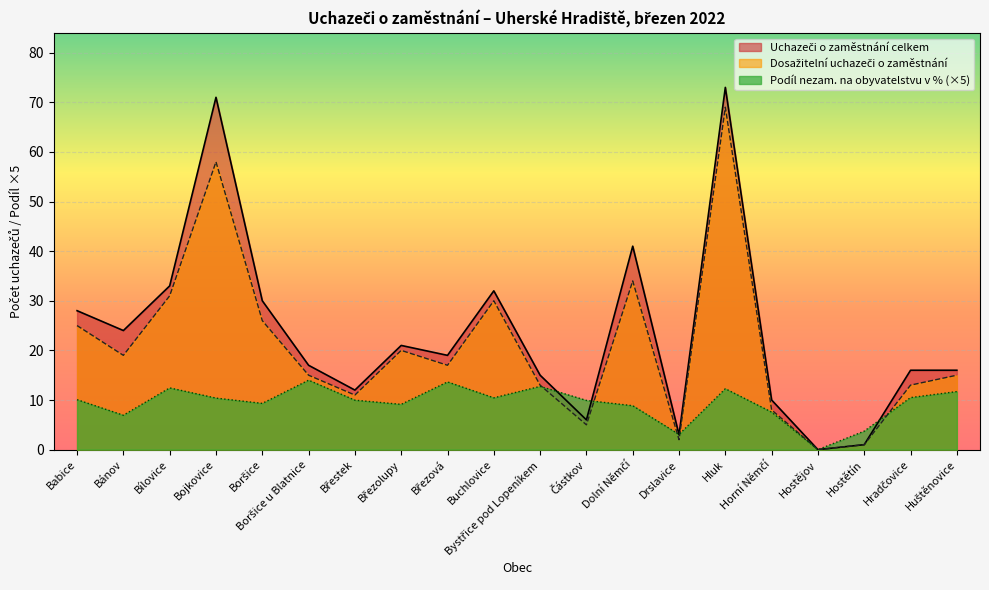

What is the average value of the Podíl nezam. na obyvatelstvu v % series?

9.3